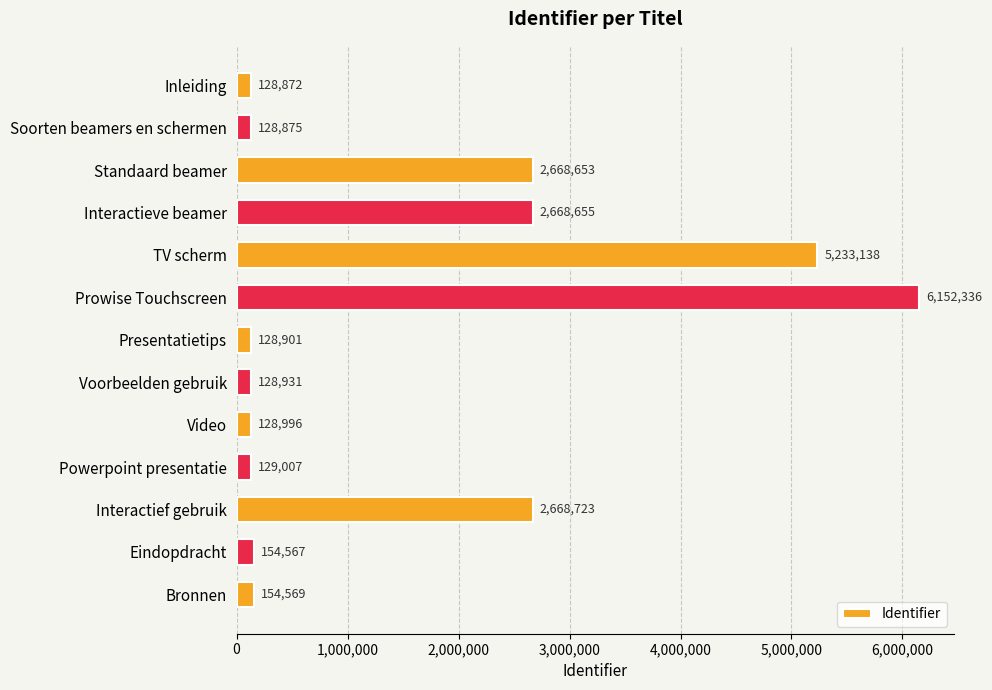

List the labels in order of value, smallest first.

Inleiding, Soorten beamers en schermen, Presentatietips, Voorbeelden gebruik, Video, Powerpoint presentatie, Eindopdracht, Bronnen, Standaard beamer, Interactieve beamer, Interactief gebruik, TV scherm, Prowise Touchscreen